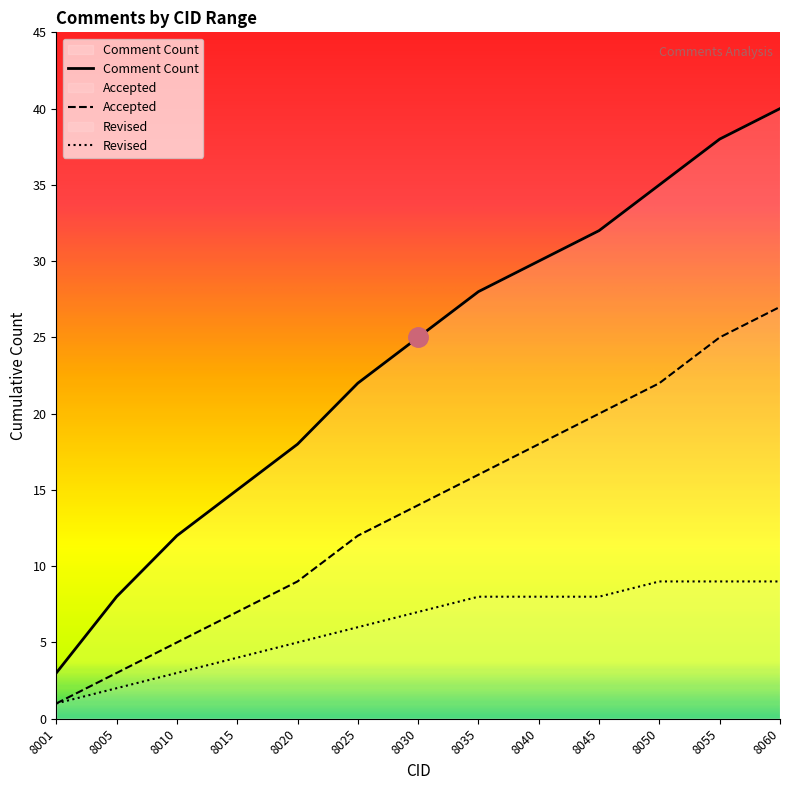

Is the value of Accepted at 8005 greater than the value of Revised at 8005?

Yes